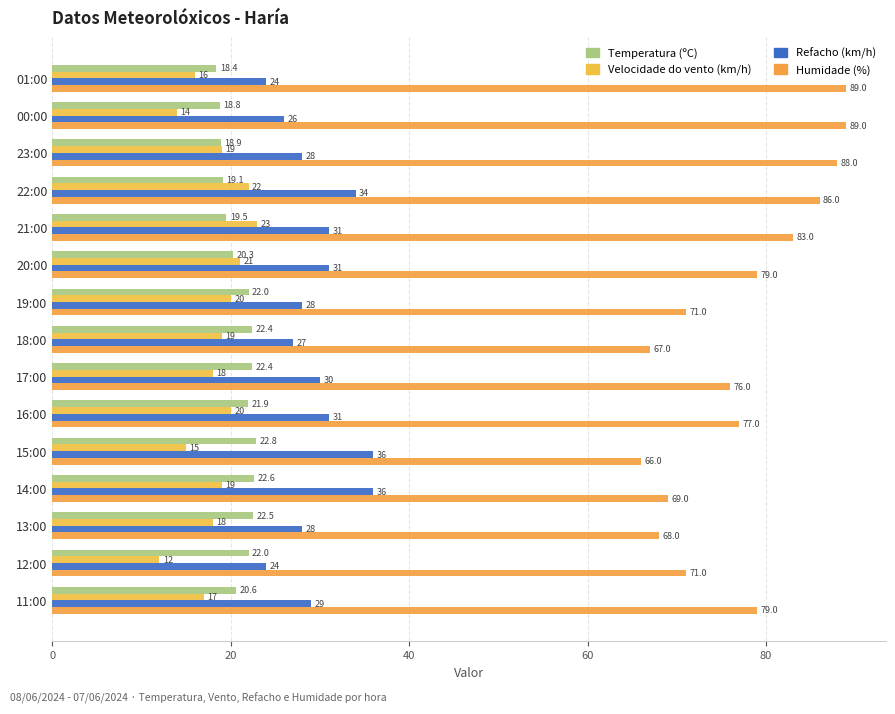

At which category is the sum across all series the highest?

22:00